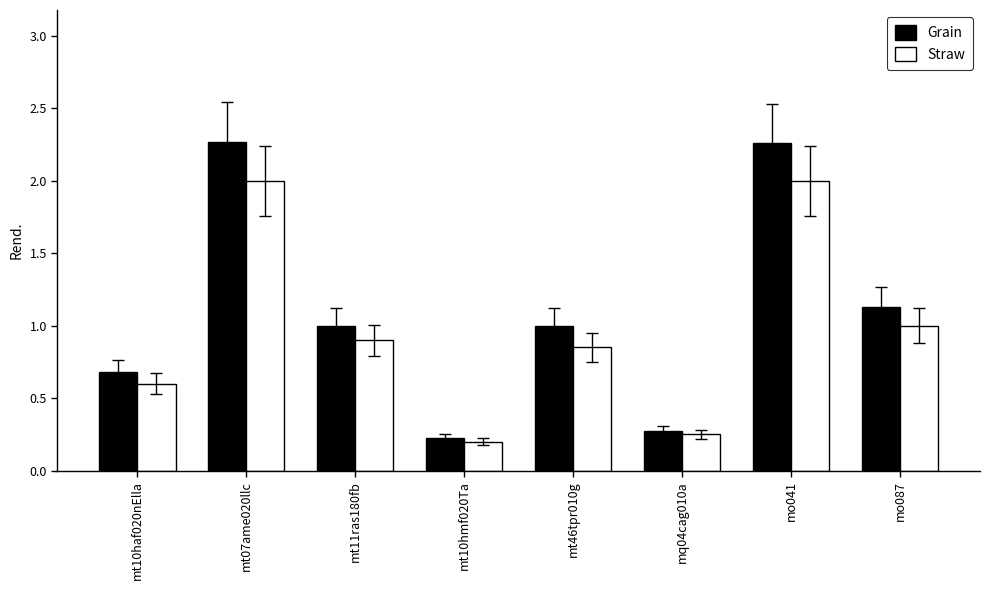

What are all the series names shown in the legend?

Grain, Straw